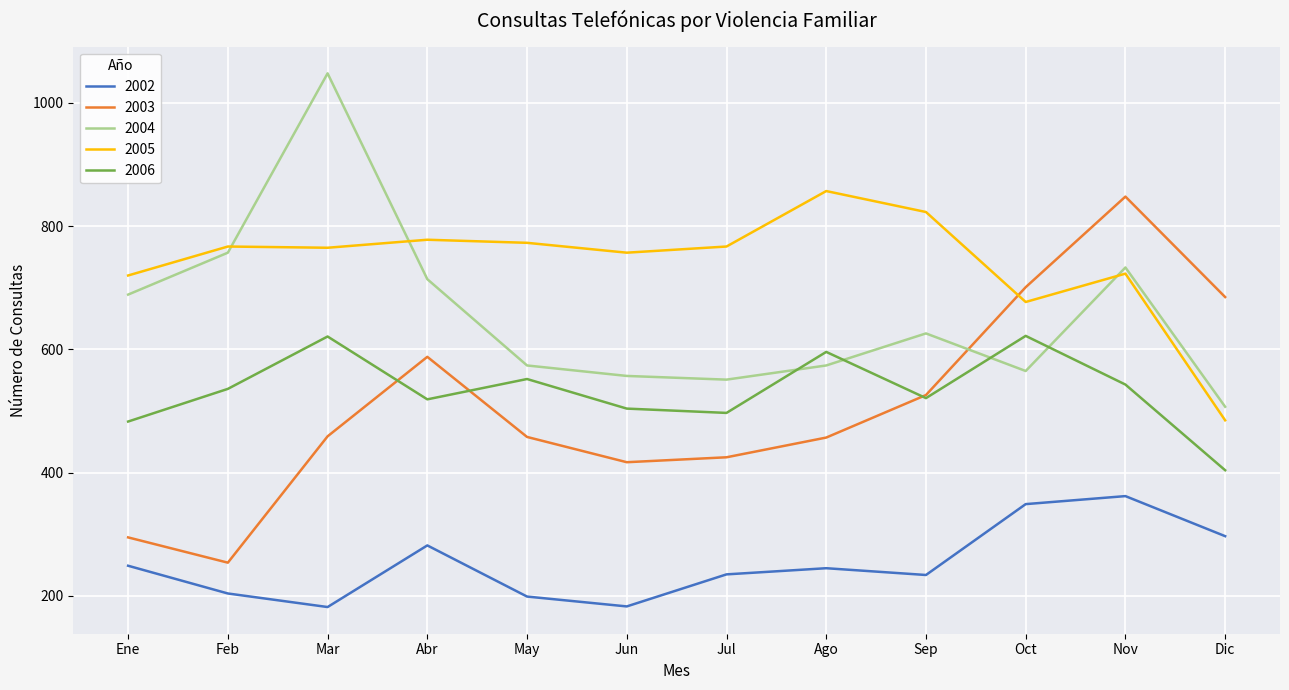

At which category is the sum across all series the highest?

Nov